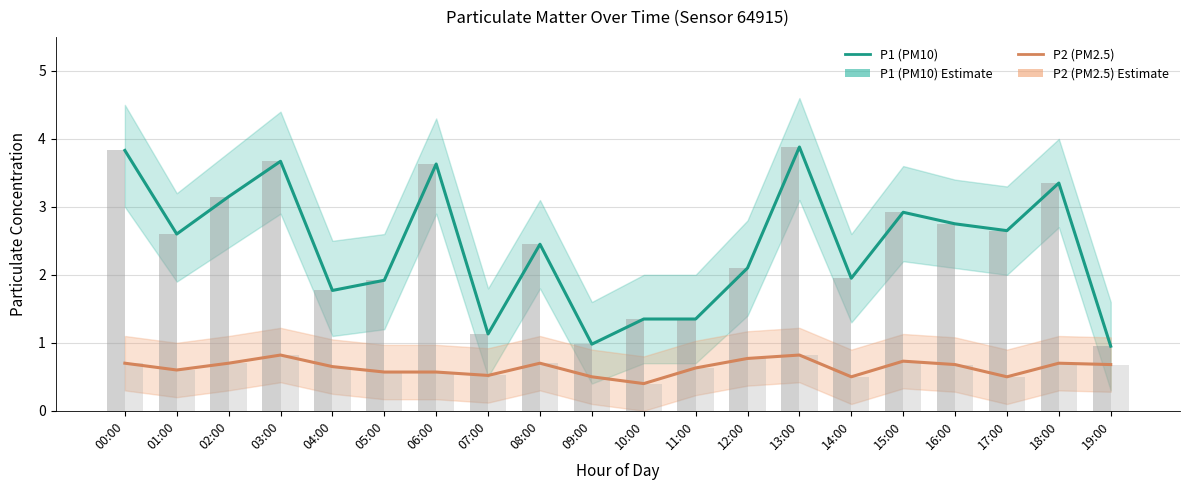

How many bars are there in each group?

2